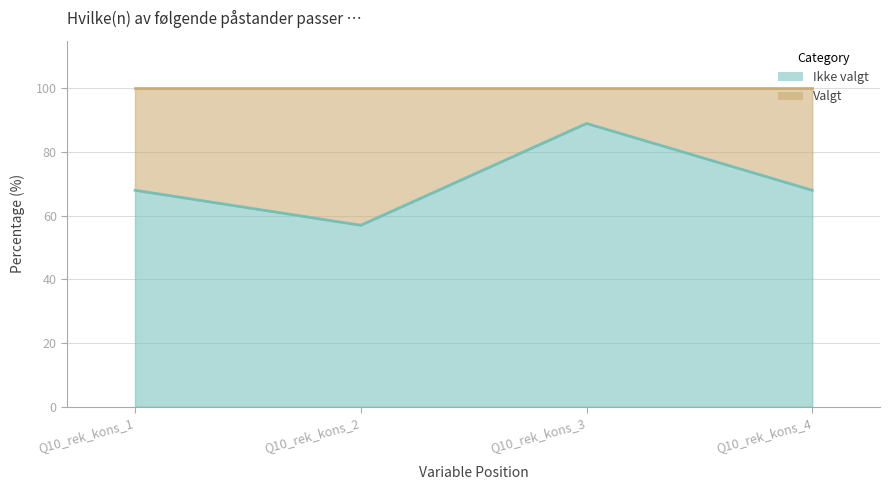

Is it true that the value at Q10_rek_kons_1 is 68?

True